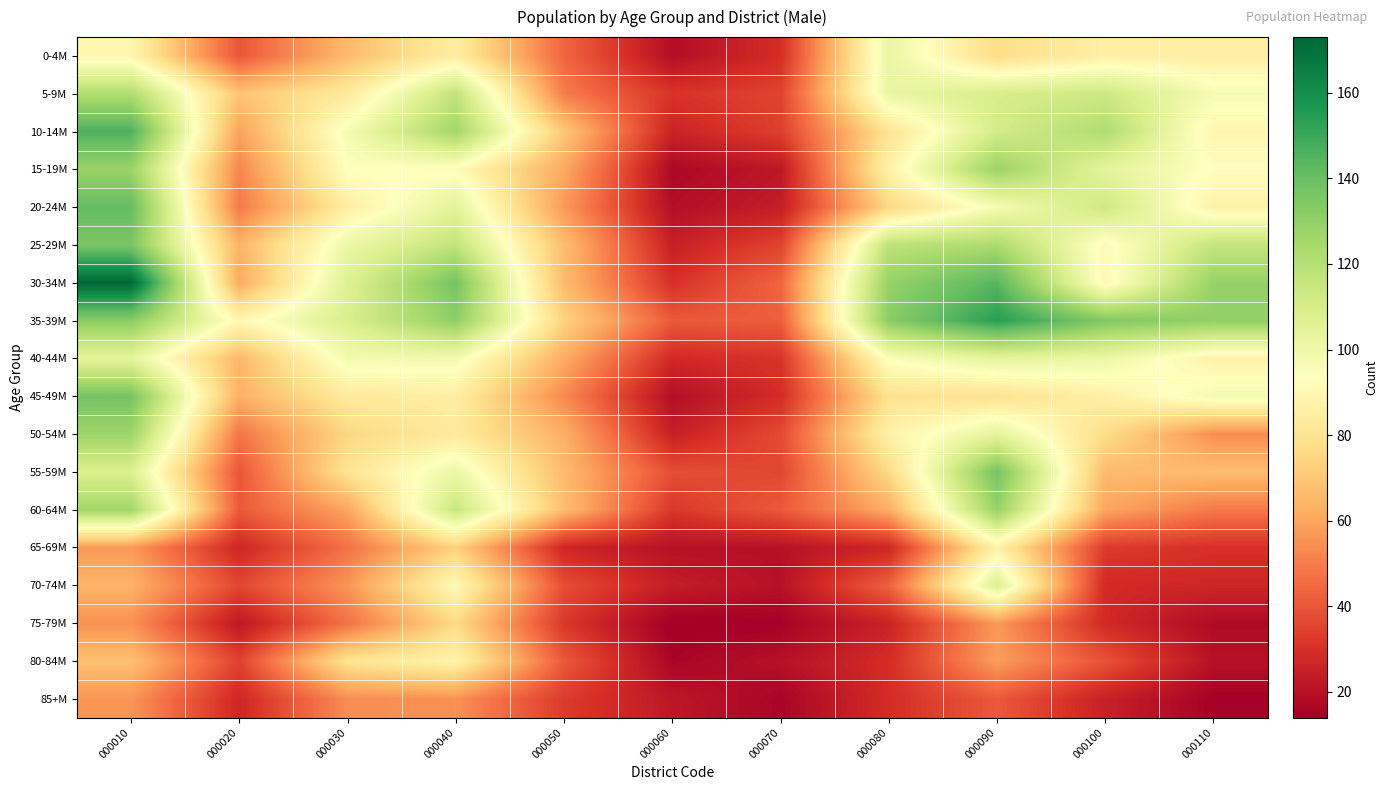

Rank the series by their maximum value, from lowest to highest.

85+M, 75-79M, 65-69M, 80-84M, 0-4M, 40-44M, 70-74M, 5-9M, 50-54M, 15-19M, 60-64M, 25-29M, 45-49M, 55-59M, 20-24M, 10-14M, 35-39M, 30-34M